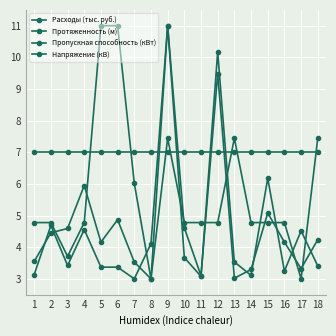

Where do Расходы (тыс. руб.) and Напряжение (кВ) first cross each other?

8 and 9